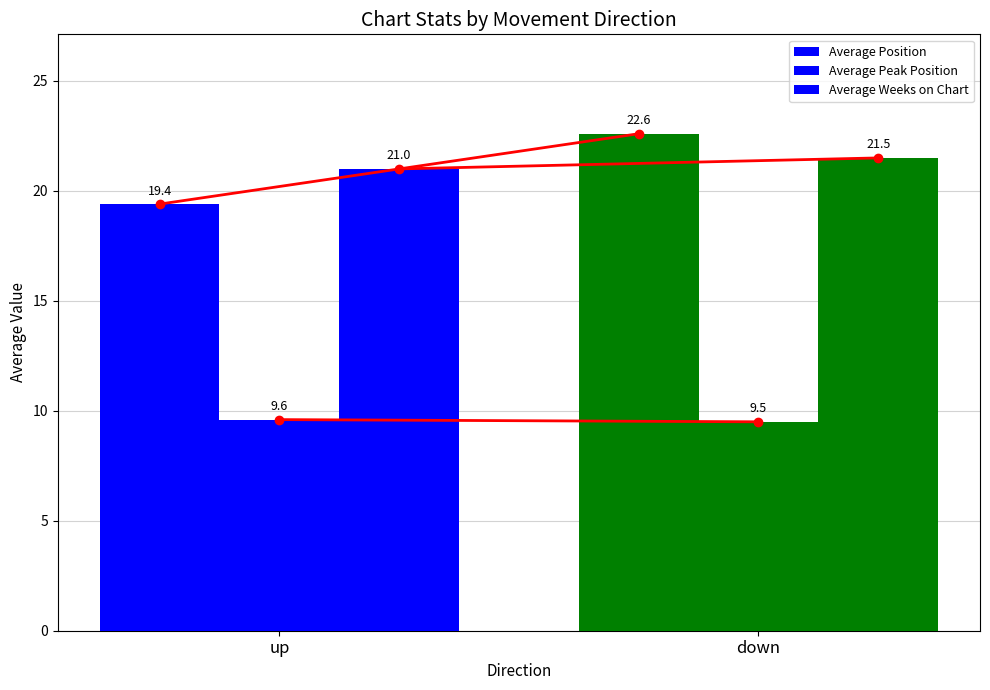

Which category has the lowest value in the Average Weeks on Chart series?

up